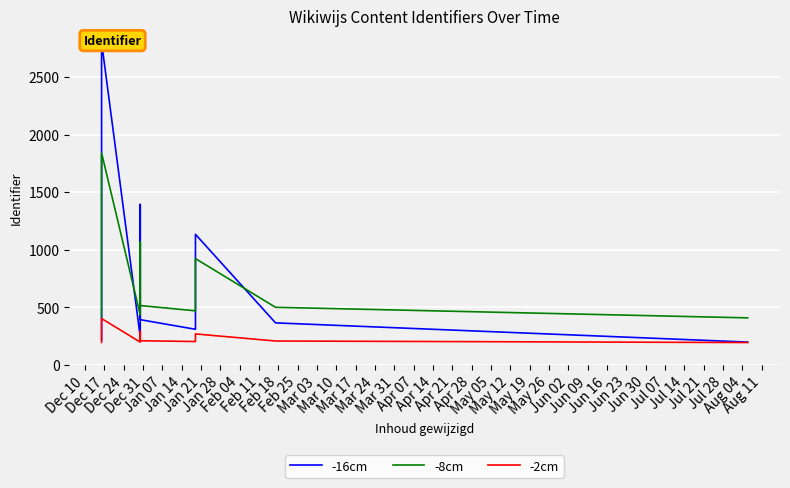

What is the sum of all -2cm values?

3113.5